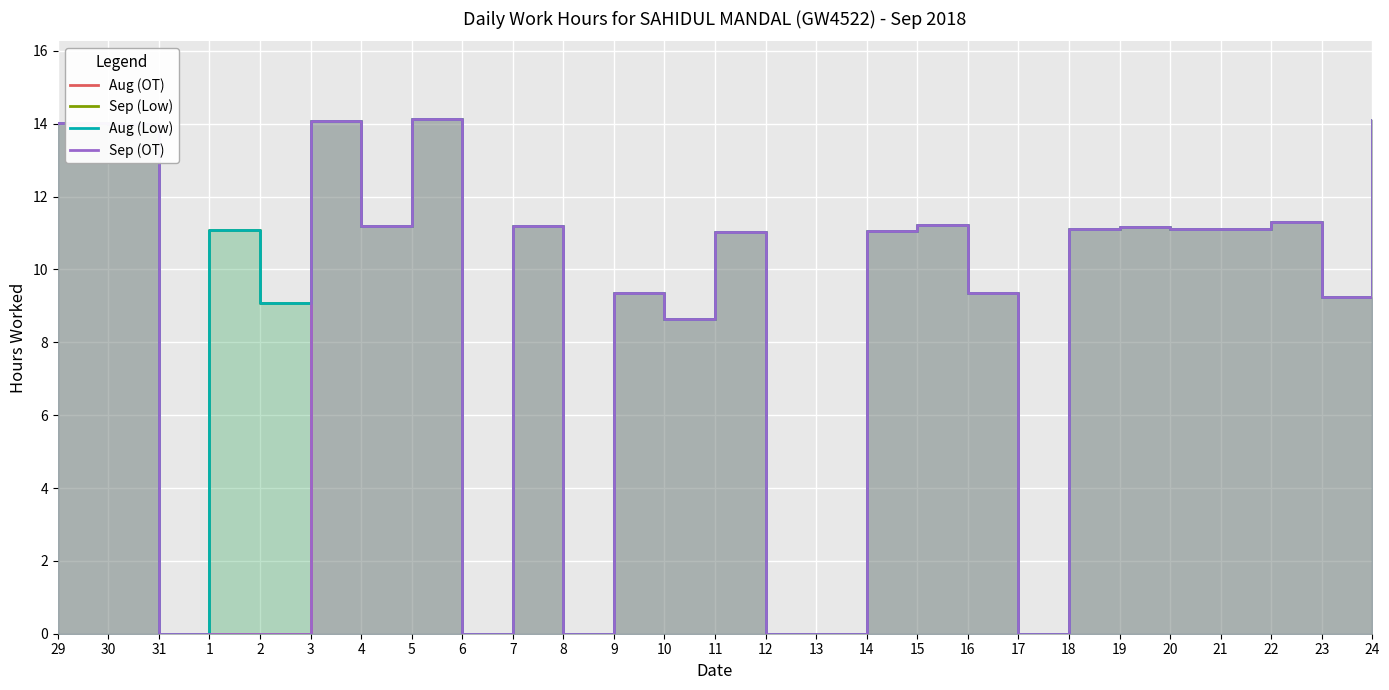

Reading right to left, extract all data points from this chart.

Aug (OT): 14.1	9.2	11.3	11.1	11.1	11.2	11.1	0.0	9.4	11.2	11.1	0.0	0.0	11.0	8.6	9.3	0.0	11.2	0.0	14.1	11.2	14.1	0.0	0.0	0.0	14.0	14.0
Sep (Low): 14.1	9.2	11.3	11.1	11.1	11.2	11.1	0.0	9.4	11.2	11.1	0.0	0.0	11.0	8.6	9.3	0.0	11.2	0.0	14.1	11.2	14.1	9.1	11.1	0.0	14.0	14.0
Aug (Low): 14.1	9.2	11.3	11.1	11.1	11.2	11.1	0.0	9.4	11.2	11.1	0.0	0.0	11.0	8.6	9.3	0.0	11.2	0.0	14.1	11.2	14.1	9.1	11.1	0.0	14.0	14.0
Sep (OT): 14.1	9.2	11.3	11.1	11.1	11.2	11.1	0.0	9.4	11.2	11.1	0.0	0.0	11.0	8.6	9.3	0.0	11.2	0.0	14.1	11.2	14.1	0.0	0.0	0.0	14.0	14.0